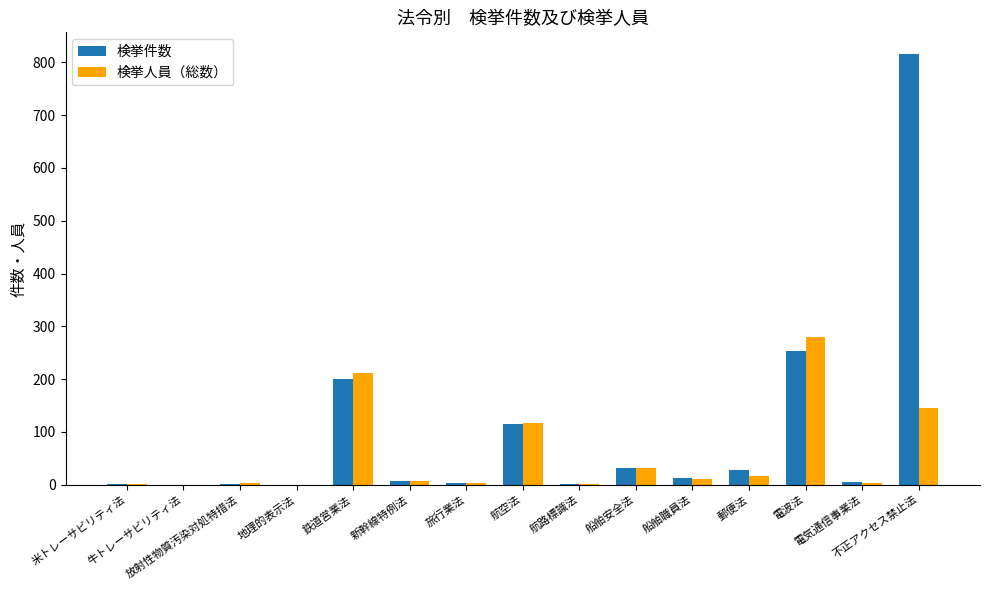

What is the sum of all 検挙件数 values?

1480